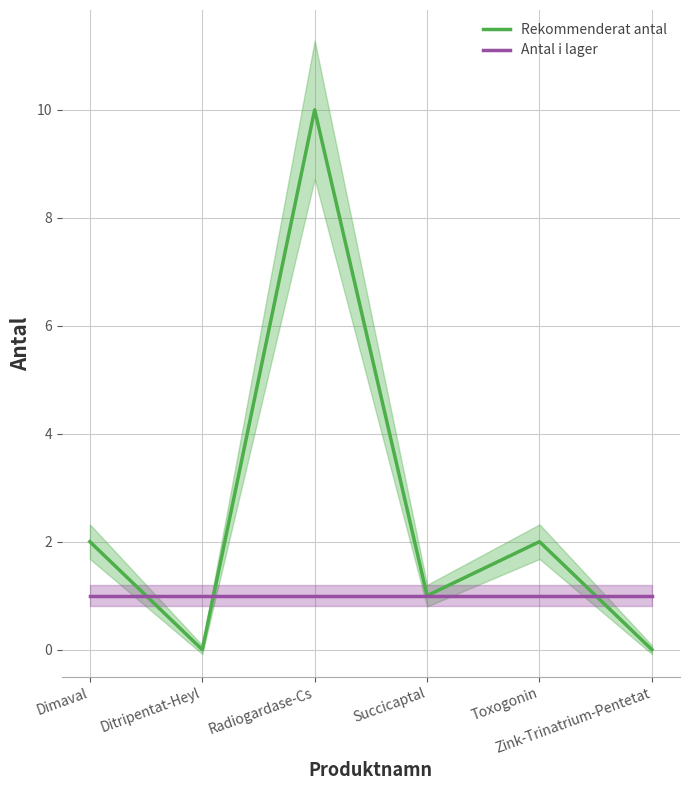

What is the maximum value for Antal i lager?

1